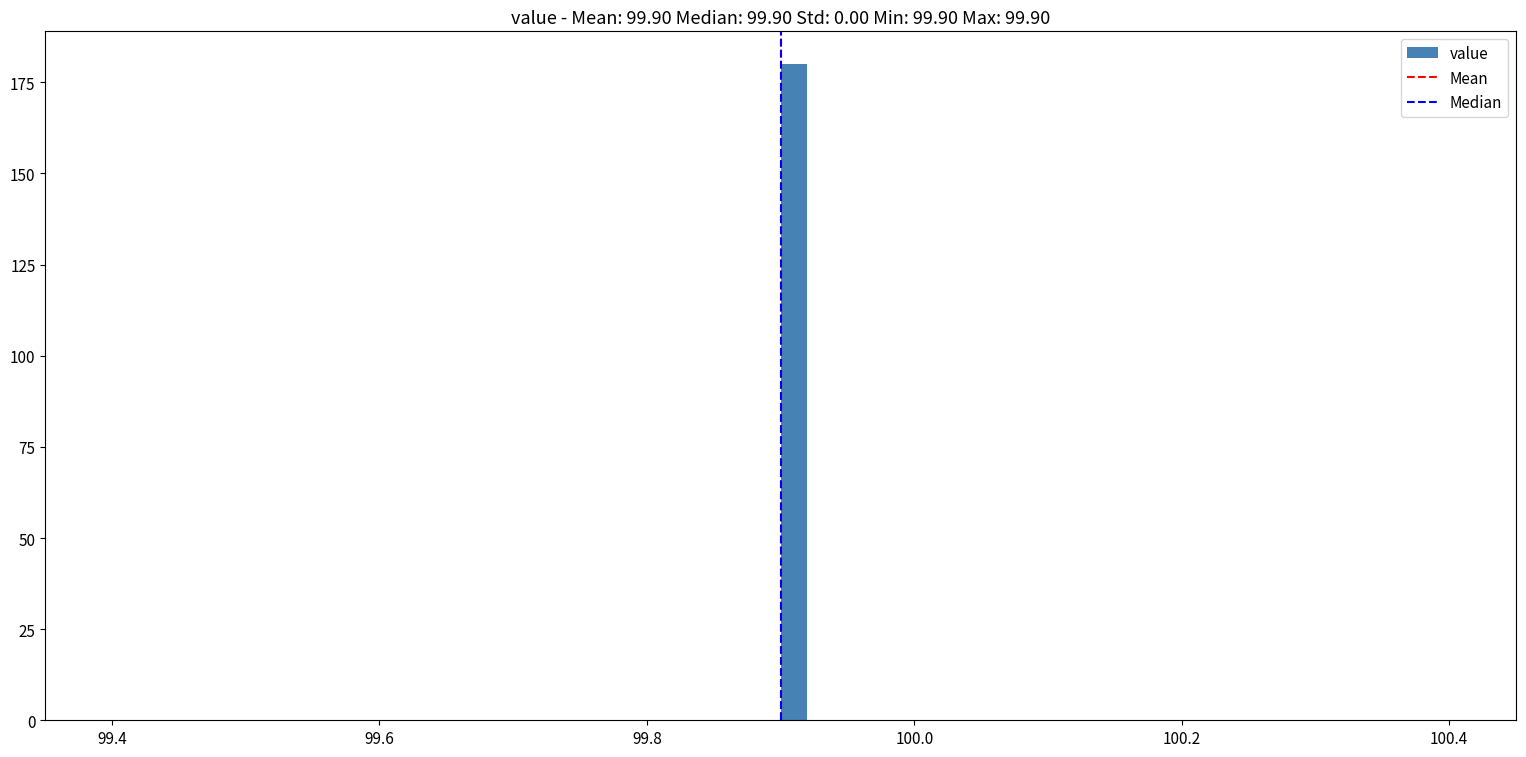

Read against the x-axis, roughly where is the centre of the tallest bar?

99.92